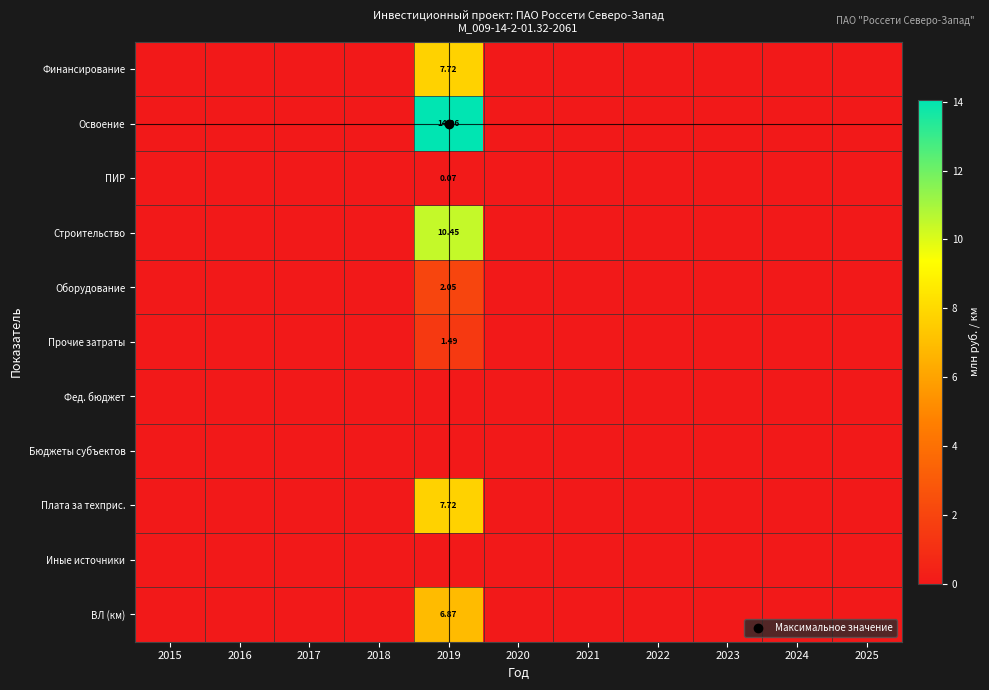

Which category has the highest value in the Оборудование series?

2019